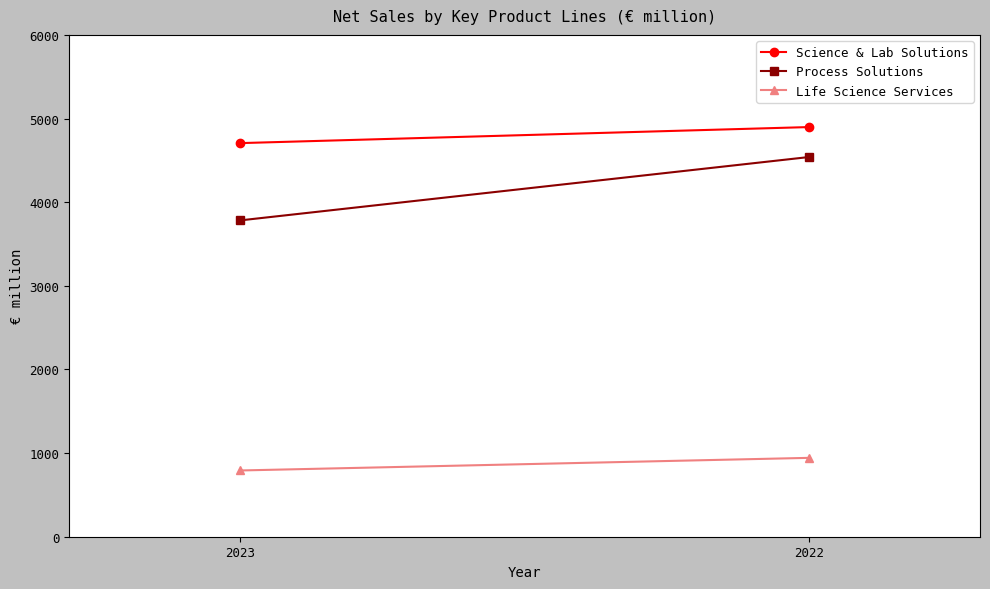

True or false: Life Science Services has a value of 943 at 2022.

True